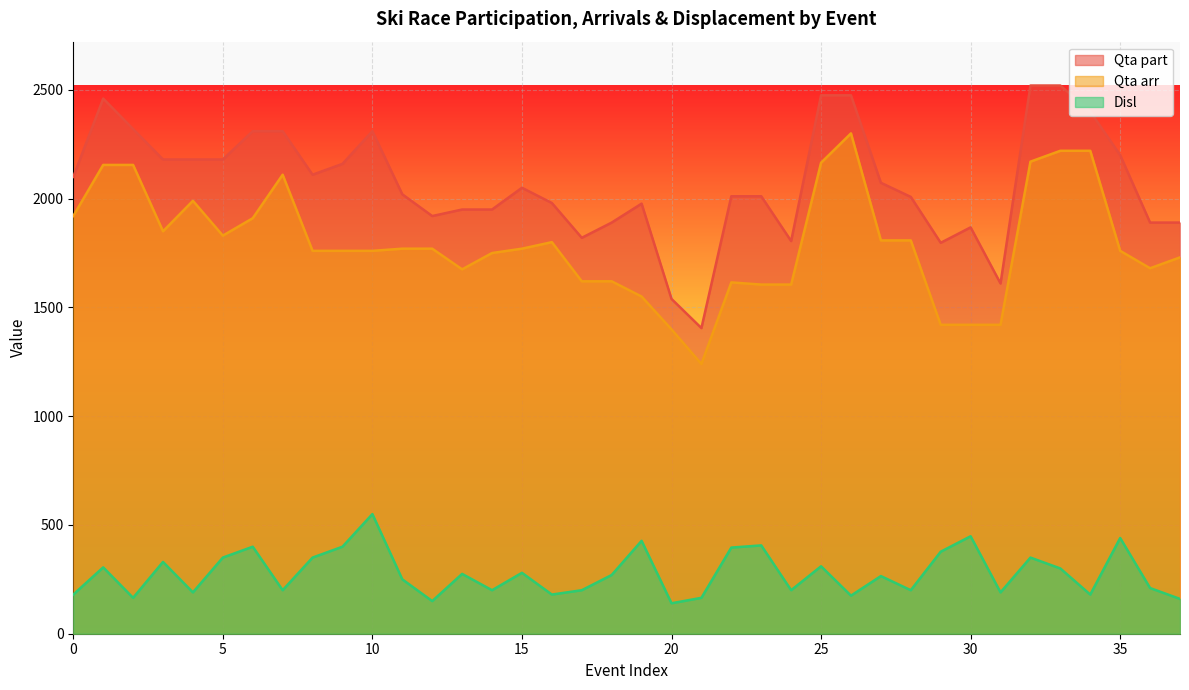

The Qta arr series shows 1760 at 10. True or false?

True